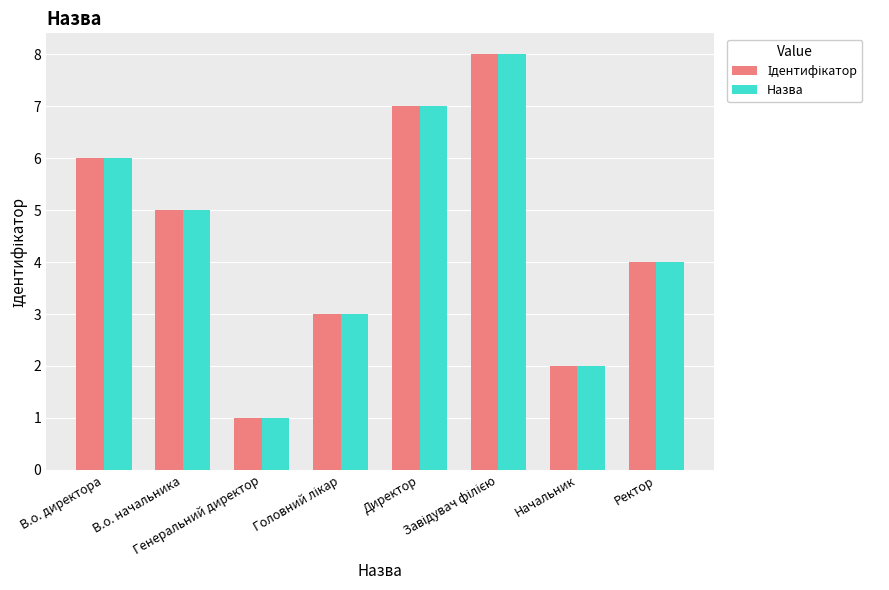

What is the maximum value shown in the chart?

8